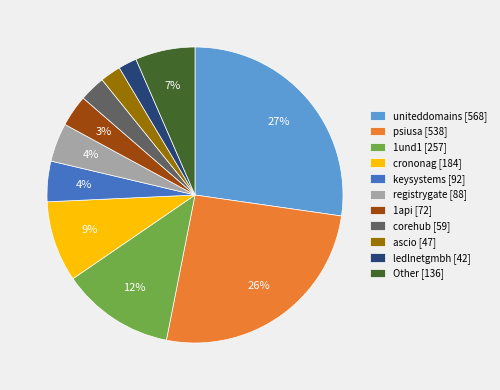

What percentage is the 1api [72] slice, to the nearest percent?

3%